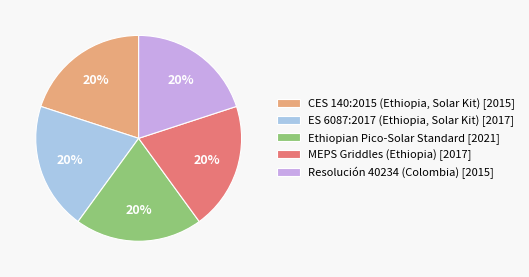

Combined, do Resolución 40234 (Colombia) [2015] and Ethiopian Pico-Solar Standard [2021] account for over 50%?

No